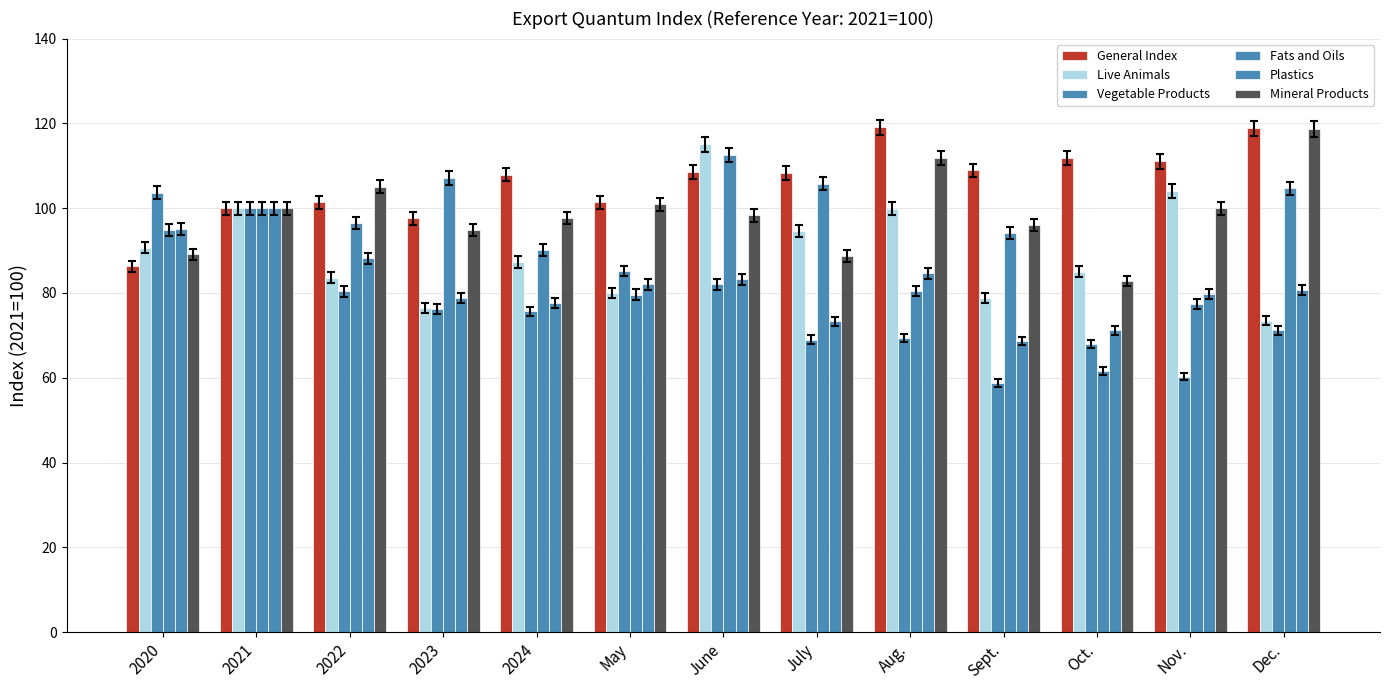

List the series in order of their peak value, lowest first.

Plastics, Vegetable Products, Fats and Oils, Live Animals, Mineral Products, General Index